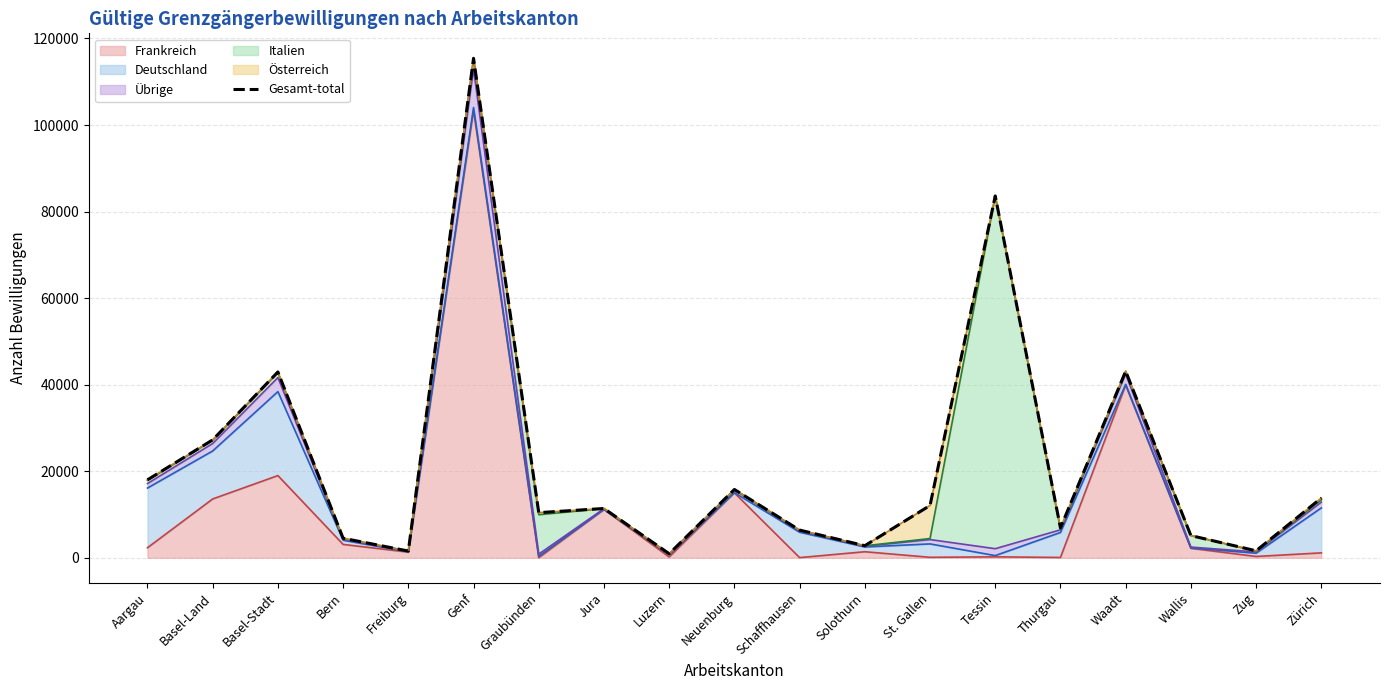

The value at Thurgau is 3214. True or false?

False